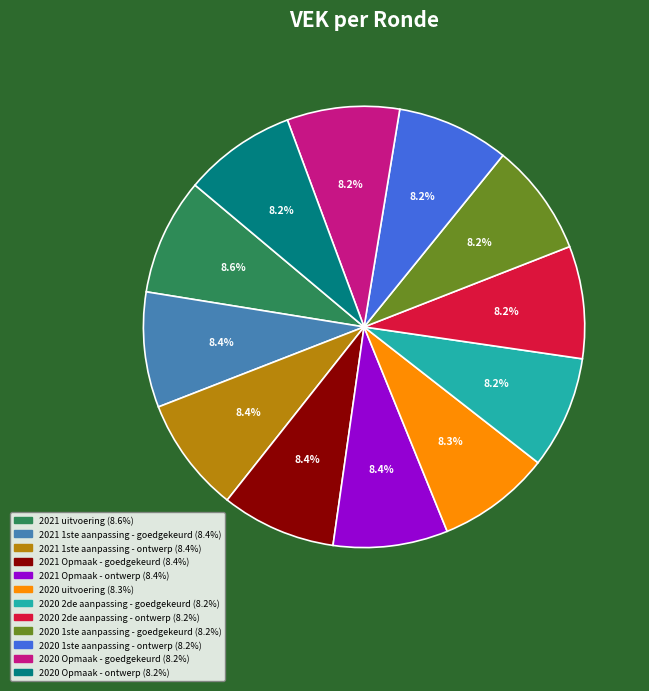

What portion of the pie excludes 2021 Opmaak - goedgekeurd?

91.6%